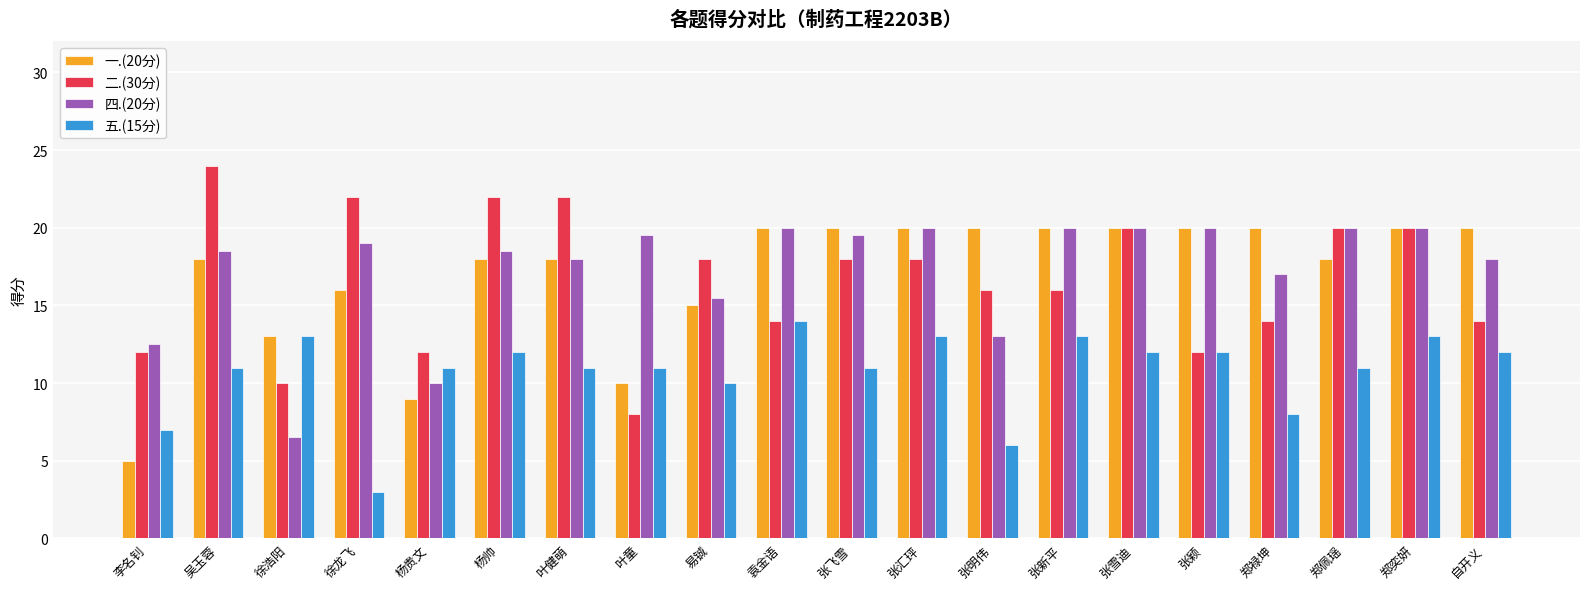

Which series changed the most between 易铖 and 张新平?

一.(20分)